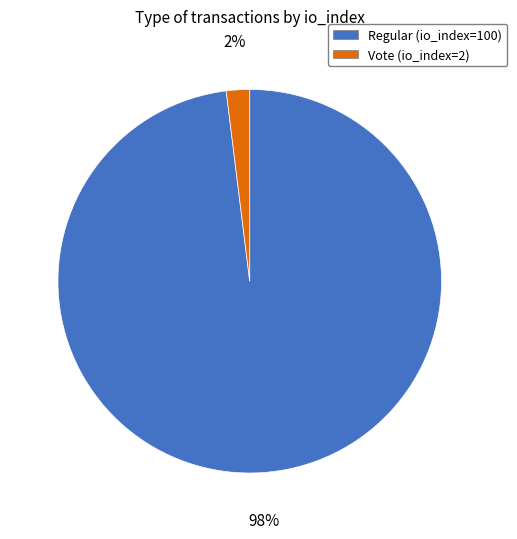

Is the sum of Regular (io_index=100) and Vote (io_index=2) greater than half?

Yes